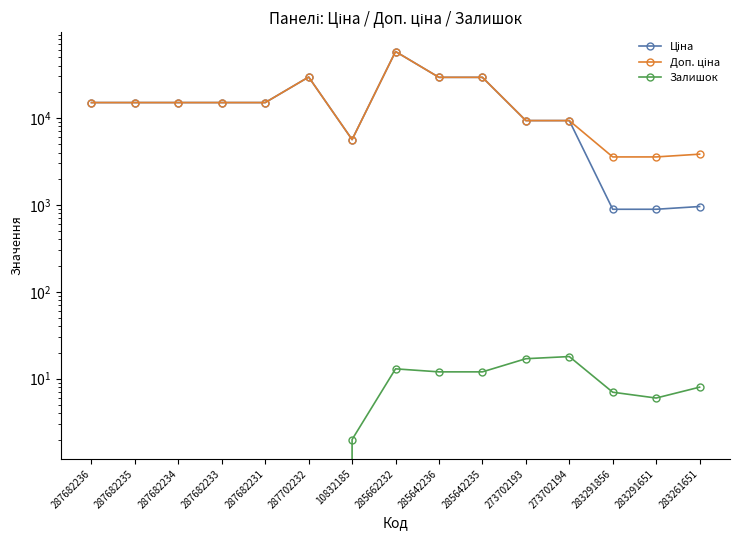

True or false: Доп. ціна has a value of 3559.7 at 283291856.

True